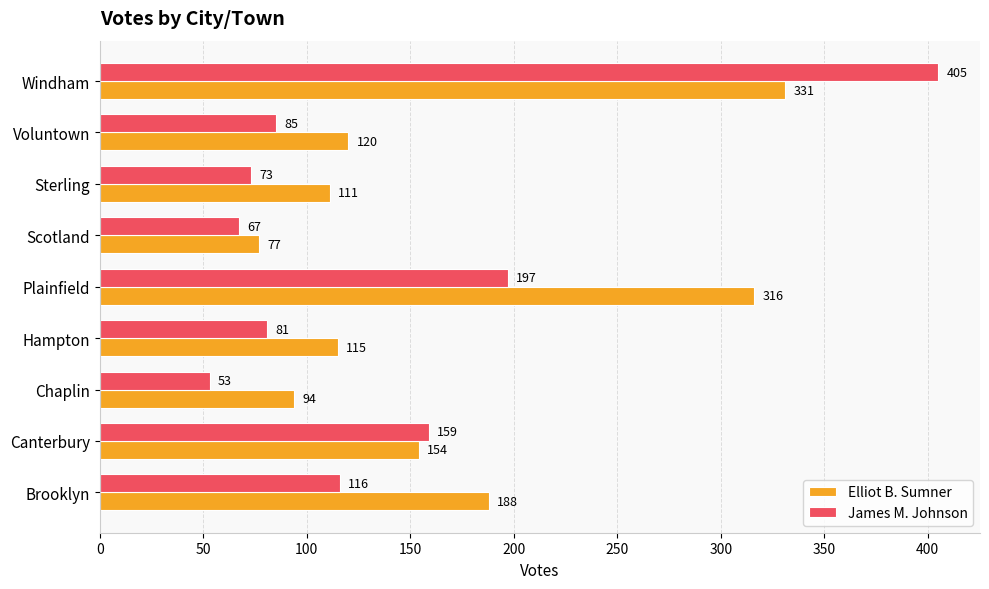

The value of Elliot B. Sumner at Plainfield is 316. True or false?

True